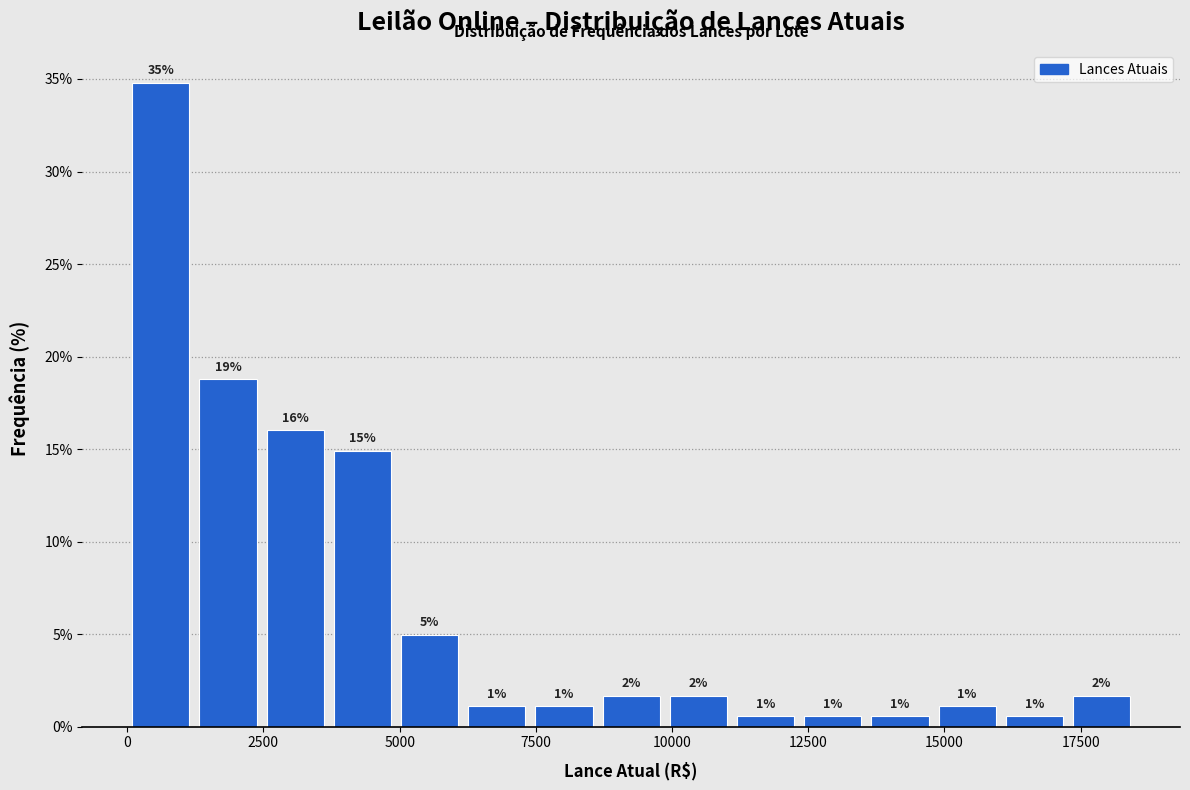

Around what value on the x-axis is the tallest bar? Give the approximate position of its centre, as read against the axis.

500